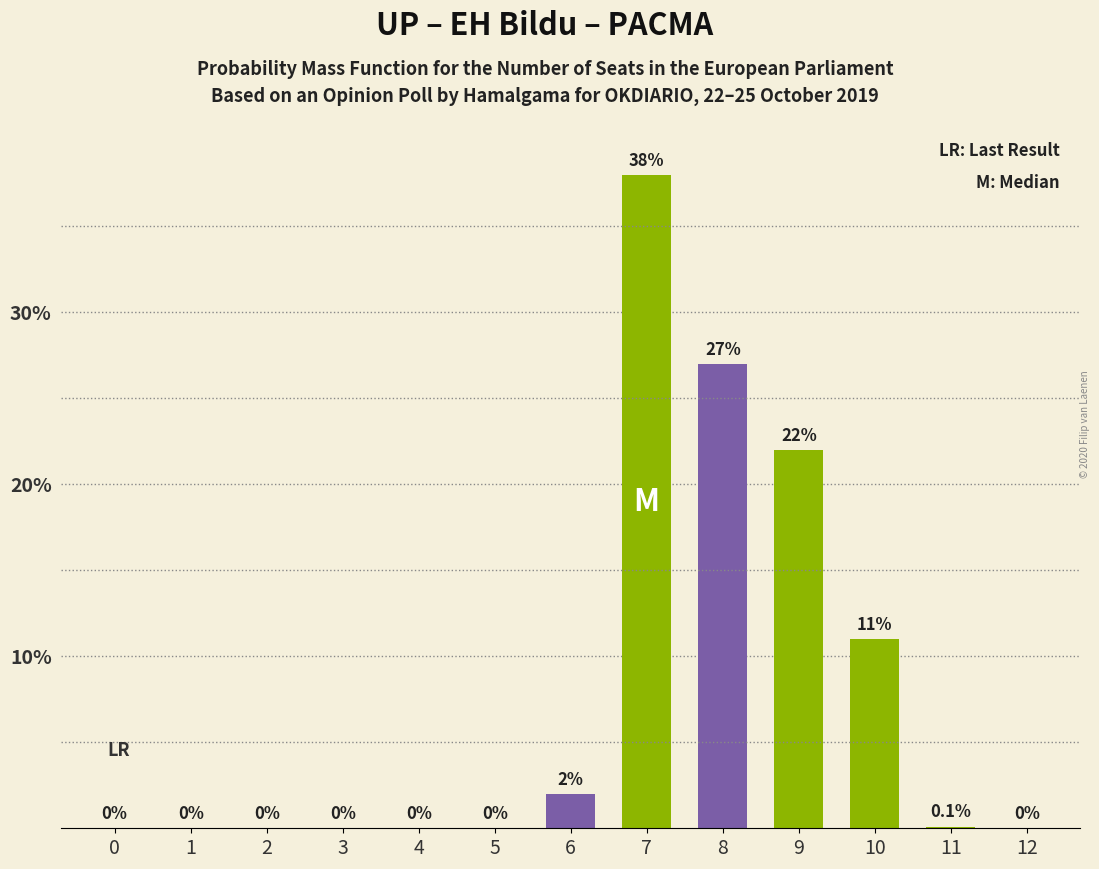

Reading left to right, list all the values displayed in this chart.

0=0.0	1=0.0	2=0.0	3=0.0	4=0.0	5=0.0	6=2.0	7=38.0	8=27.0	9=22.0	10=11.0	11=0.1	12=0.0